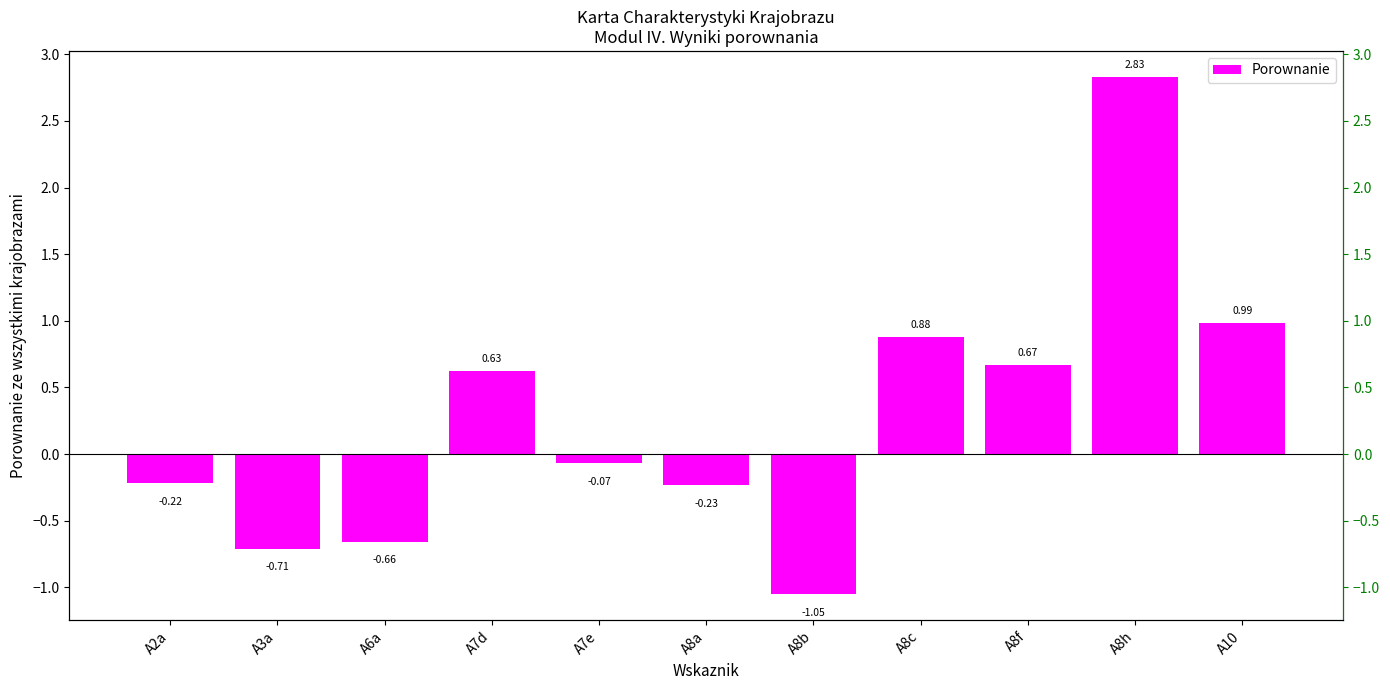

What is the average value?

0.3